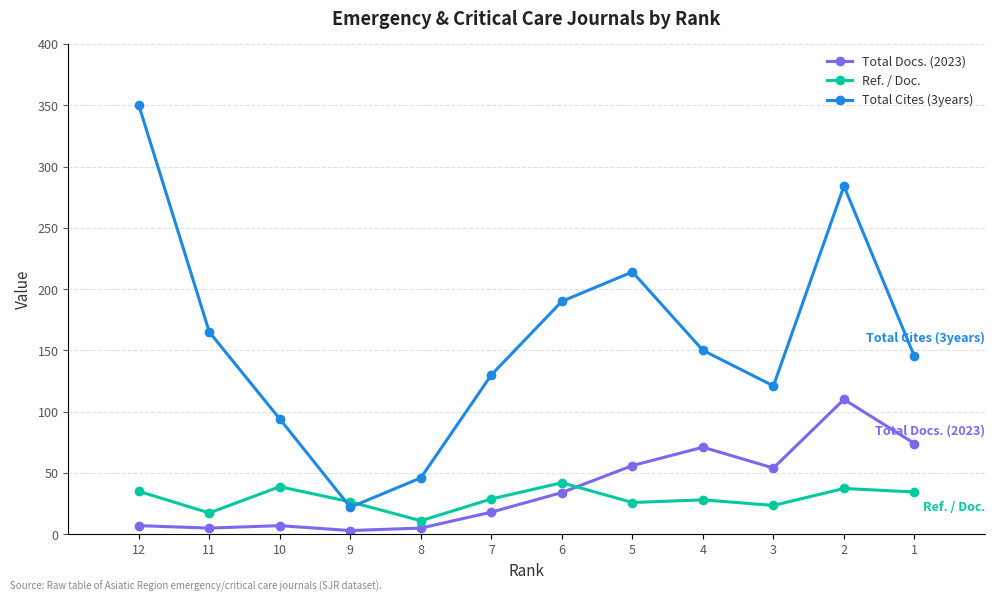

How many lines are shown in the chart?

3